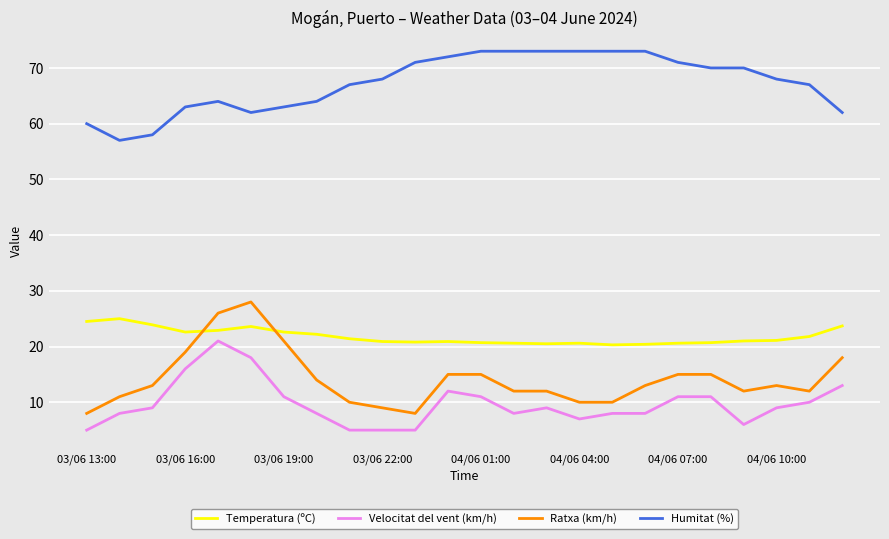

True or false: Velocitat del vent (km/h) and Ratxa (km/h) intersect in this chart.

False